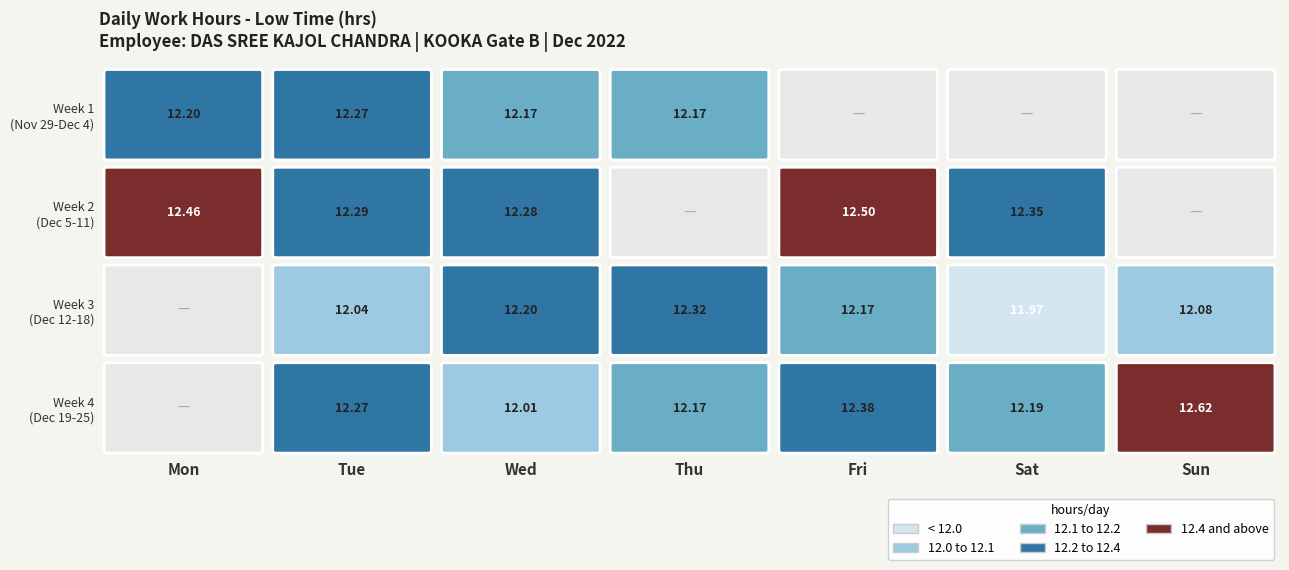

Approximately how many times larger is the value at 1 compared to 16?

1.0